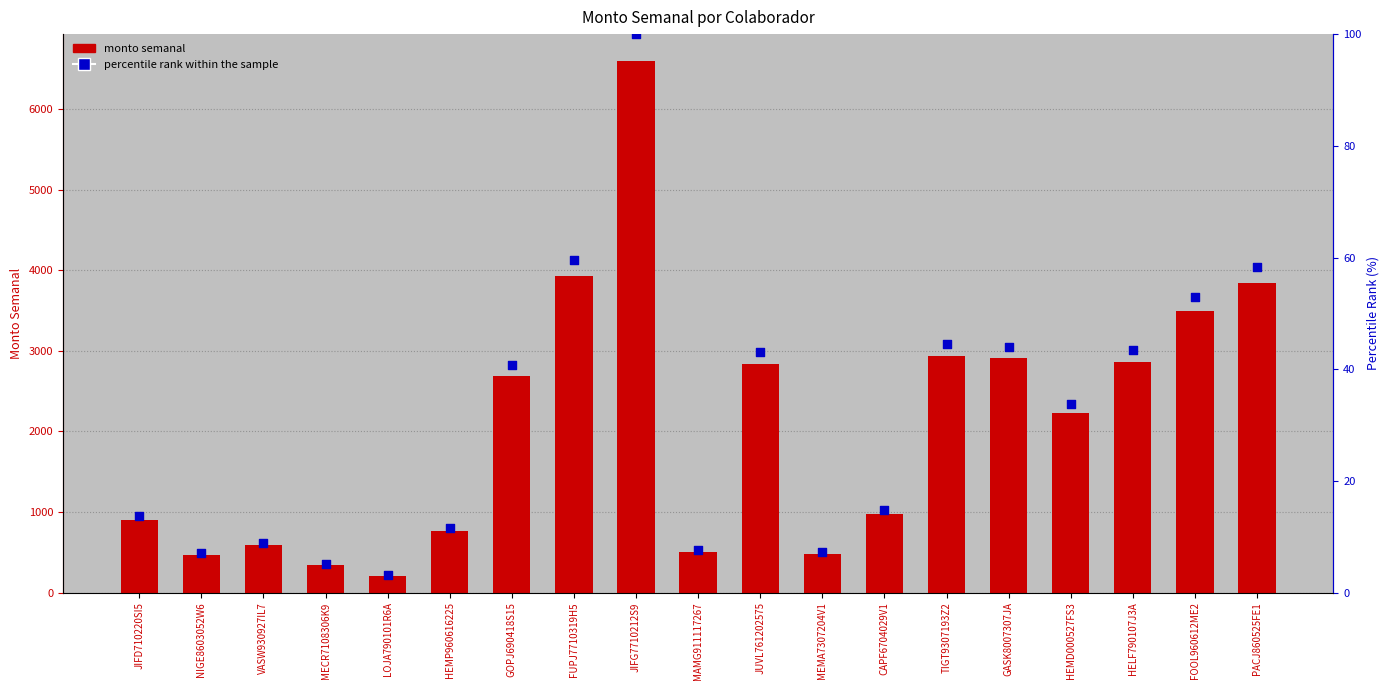

What are all the series names shown in the legend?

monto semanal, percentile rank within the sample